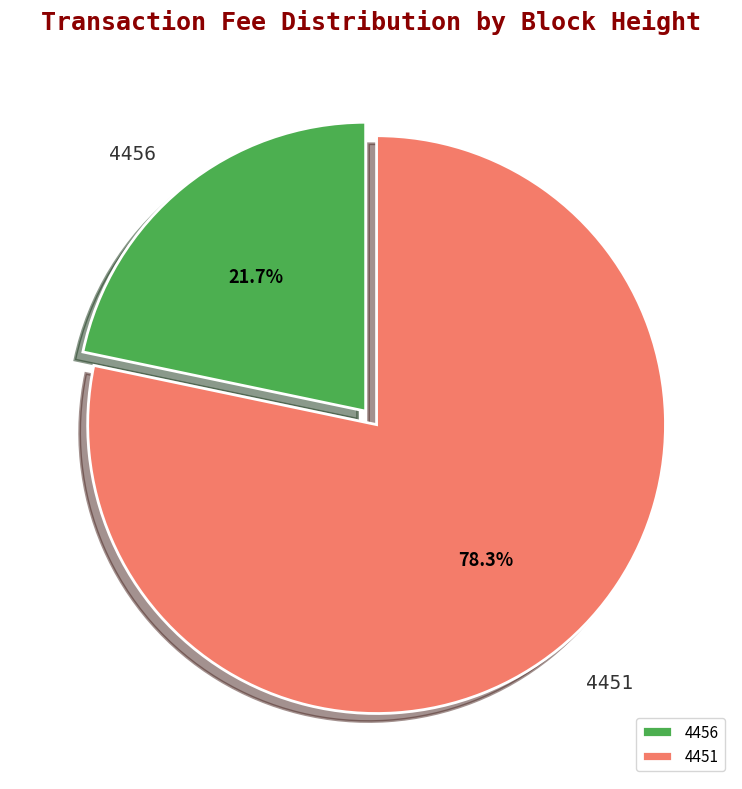

Between 4456 and 4451, which is larger?

4451